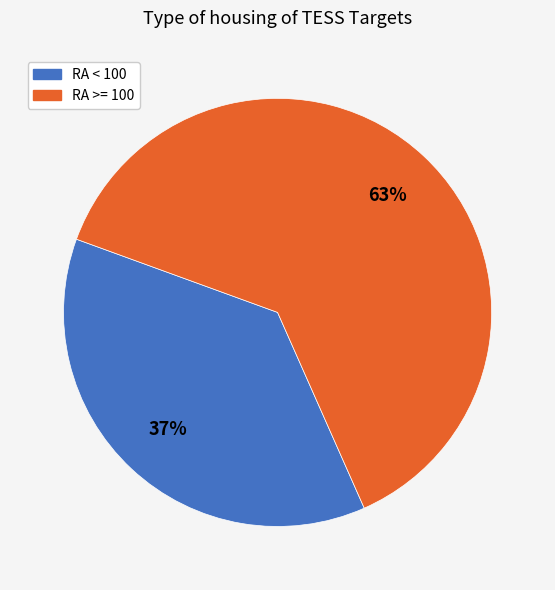

Which has a higher value, RA >= 100 or RA < 100?

RA >= 100